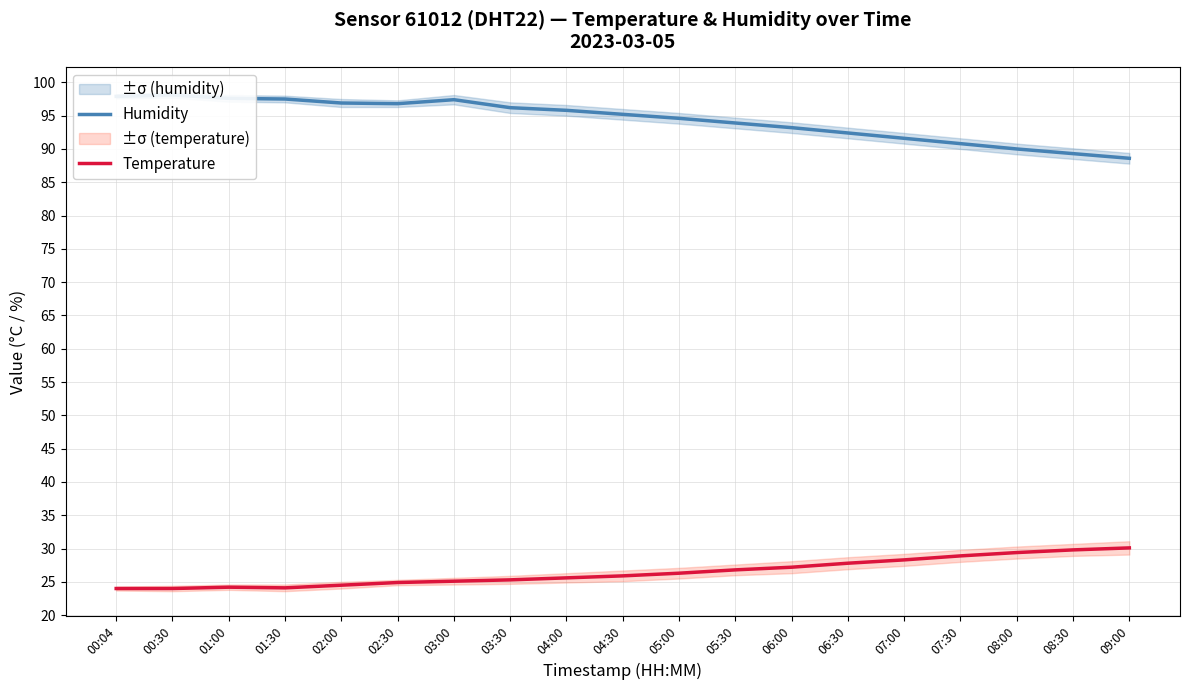

How many interior local valleys does the Temperature series have?

1